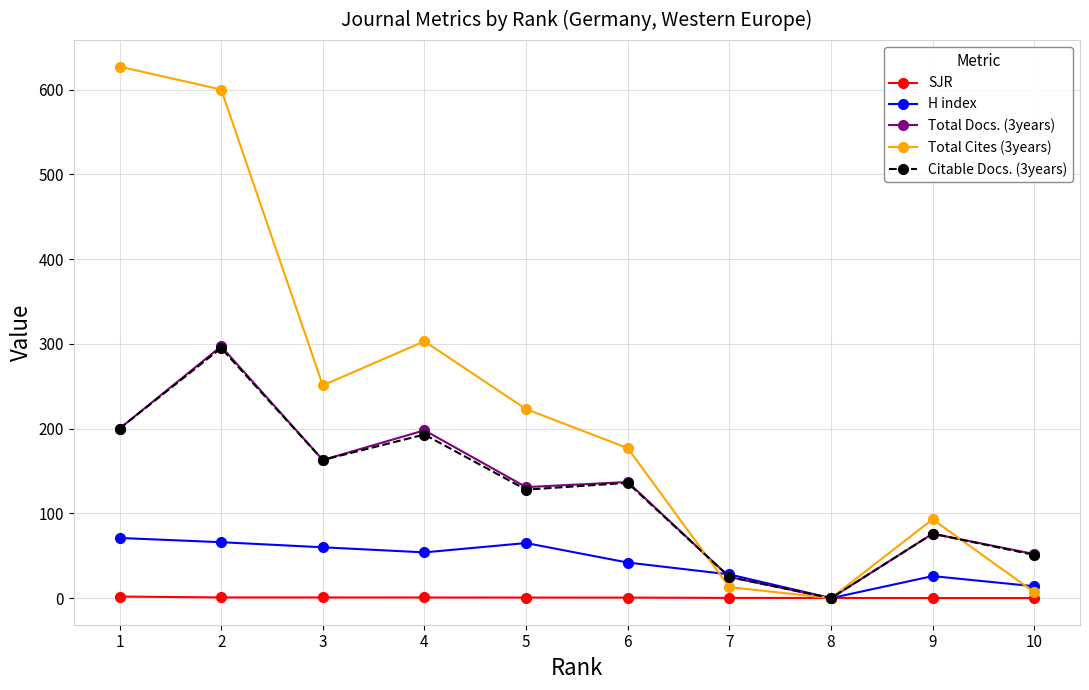

True or false: Total Docs. (3years) has more than 2 interior local peaks.

True